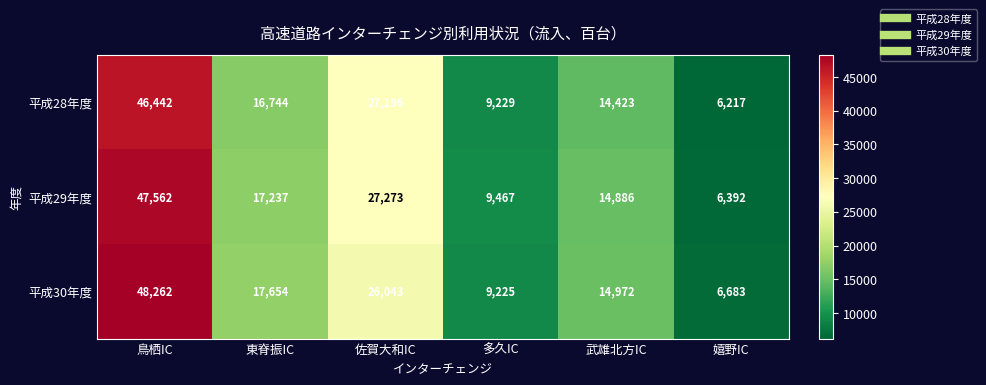

What is the difference between the 平成28年度 values at 鳥栖IC and 佐賀大和IC?

19246